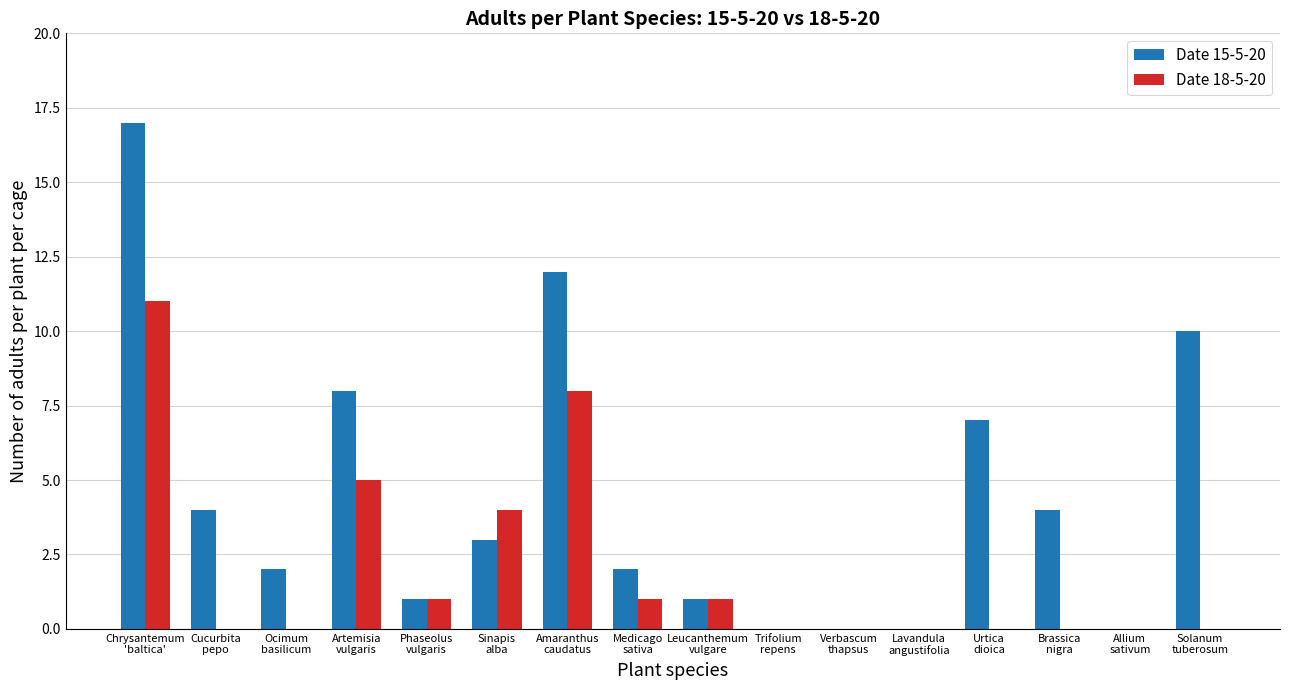

What is the sum of all Date 15-5-20 values?

71